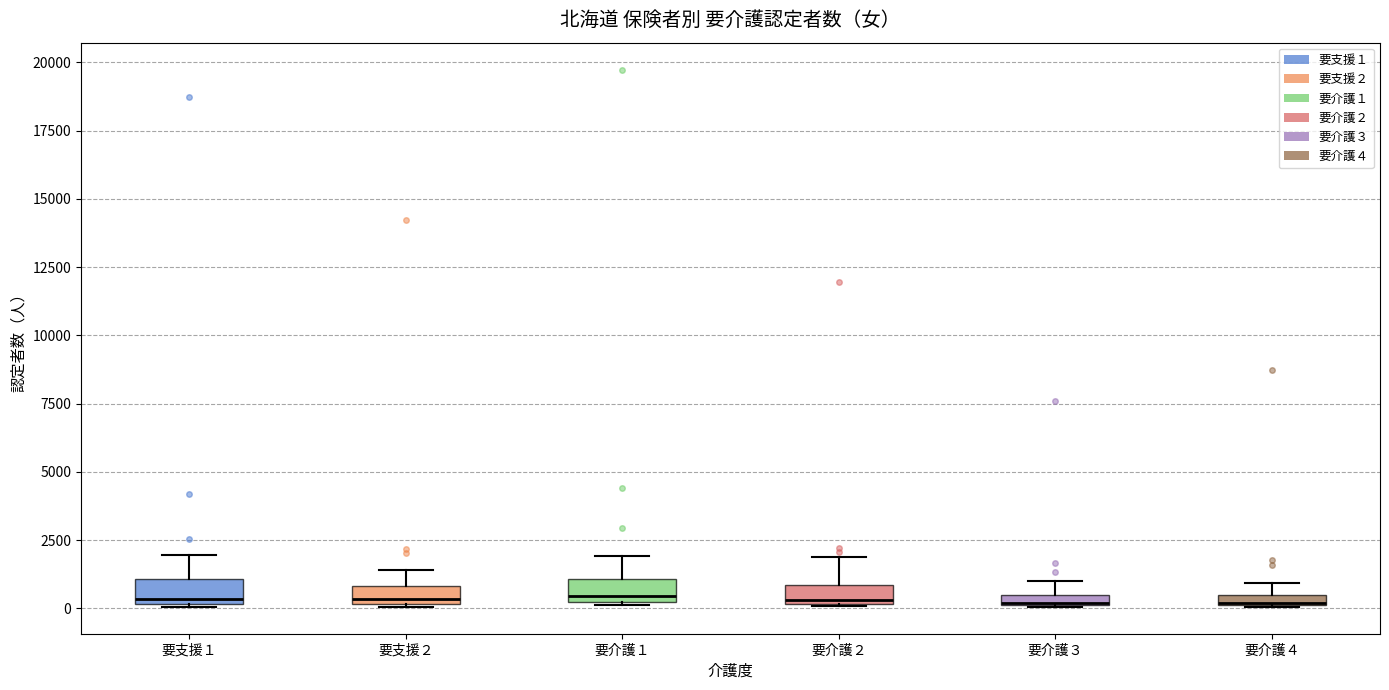

Where is the upper edge of the box for 要介護３ on the y-axis? The values are not printed on the chart, so give them approximately, as read against the axis.

500